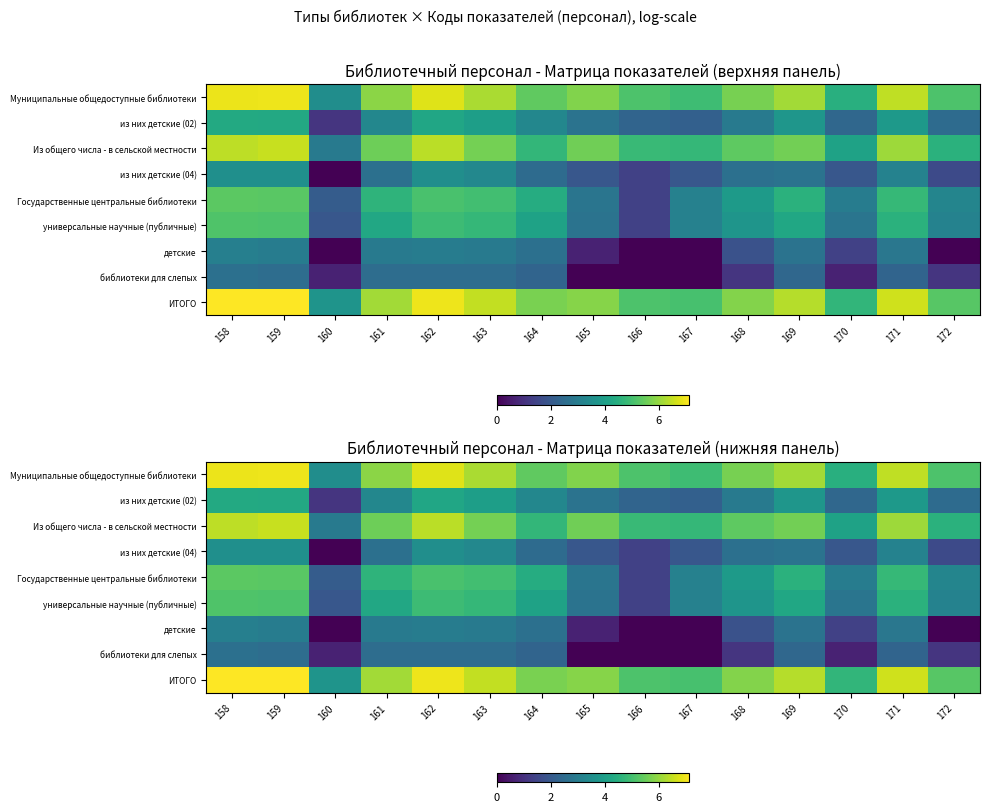

What is the sum of the ИТОГО values at 164 and 158?

12.8